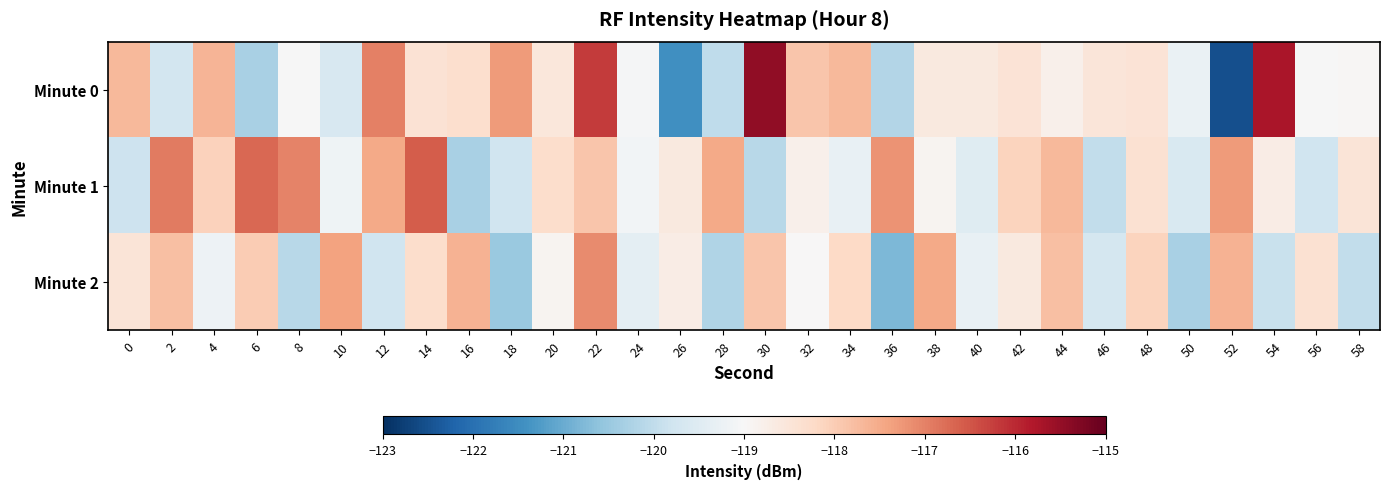

Reading left to right, transcribe all the data shown in this chart.

Minute 0: 0=-117.7	2=-119.7	4=-117.6	6=-120.3	8=-119.0	10=-119.6	12=-117.0	14=-118.4	16=-118.3	18=-117.3	20=-118.6	22=-116.2	24=-119.1	26=-121.5	28=-120.0	30=-115.5	32=-117.9	34=-117.7	36=-120.2	38=-118.6	40=-118.6	42=-118.5	44=-118.8	46=-118.5	48=-118.5	50=-119.3	52=-122.5	54=-115.7	56=-119.0	58=-119.0
Minute 1: 0=-119.8	2=-116.9	4=-118.1	6=-116.7	8=-117.0	10=-119.2	12=-117.5	14=-116.6	16=-120.3	18=-119.8	20=-118.3	22=-117.9	24=-119.1	26=-118.6	28=-117.5	30=-120.1	32=-118.8	34=-119.3	36=-117.2	38=-118.9	40=-119.5	42=-118.1	44=-117.7	46=-120.0	48=-118.4	50=-119.6	52=-117.3	54=-118.7	56=-119.8	58=-118.5
Minute 2: 0=-118.5	2=-117.8	4=-119.2	6=-118.0	8=-120.1	10=-117.4	12=-119.8	14=-118.3	16=-117.6	18=-120.5	20=-118.9	22=-117.1	24=-119.4	26=-118.7	28=-120.2	30=-117.9	32=-119.0	34=-118.2	36=-120.8	38=-117.5	40=-119.3	42=-118.6	44=-117.8	46=-119.7	48=-118.1	50=-120.3	52=-117.6	54=-119.9	56=-118.4	58=-120.0